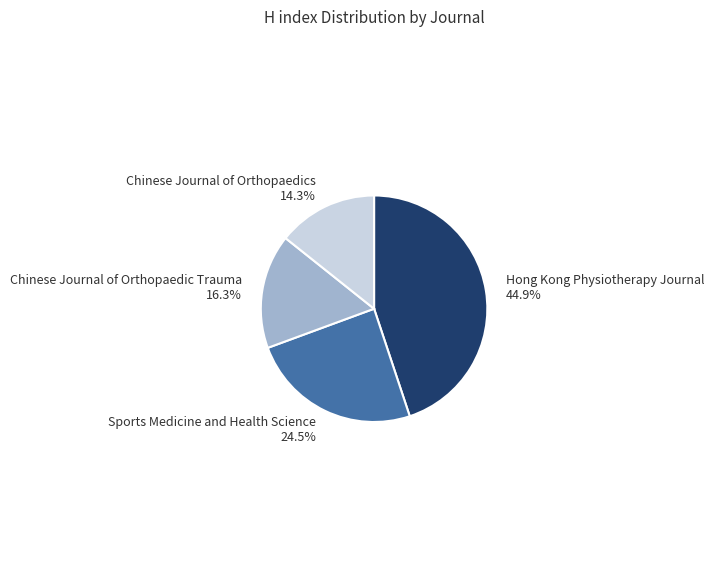

What is the total percentage of Chinese Journal of Orthopaedics 14.3% and Chinese Journal of Orthopaedic Trauma 16.3%?

30.6%